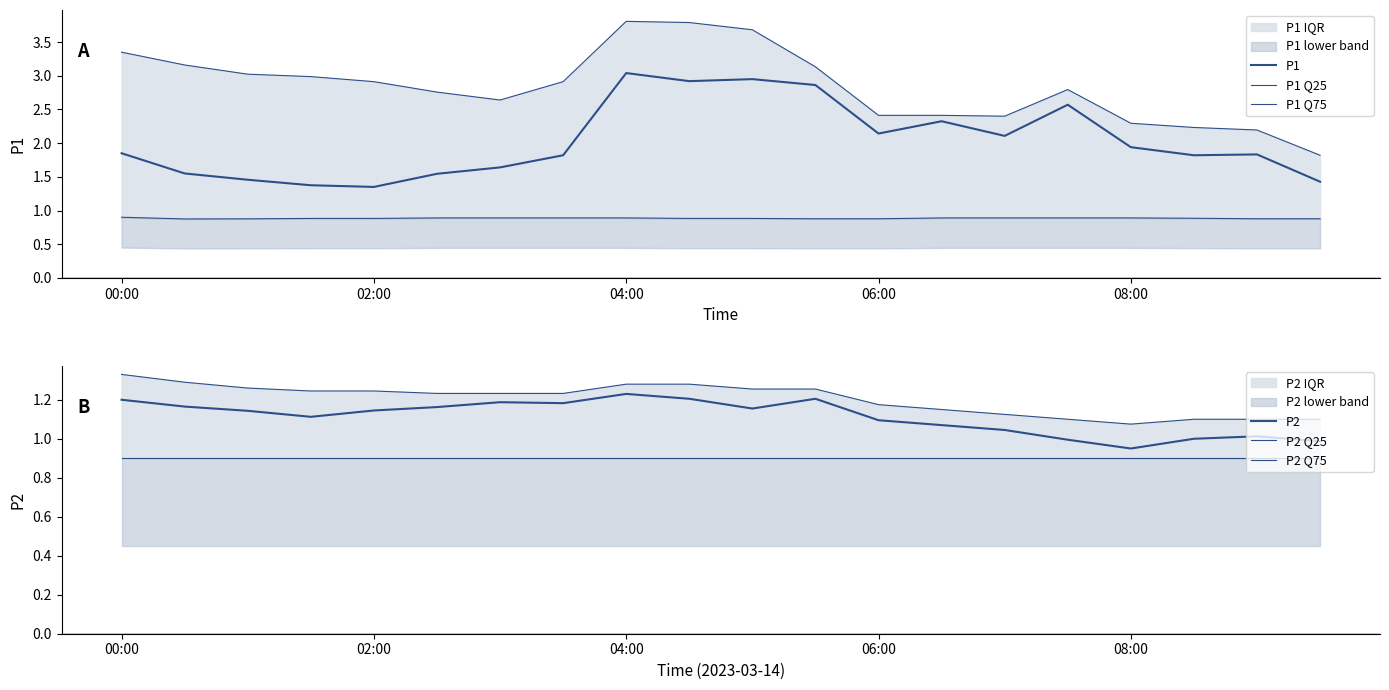

True or false: P2 and P2 Q75 intersect in this chart.

False